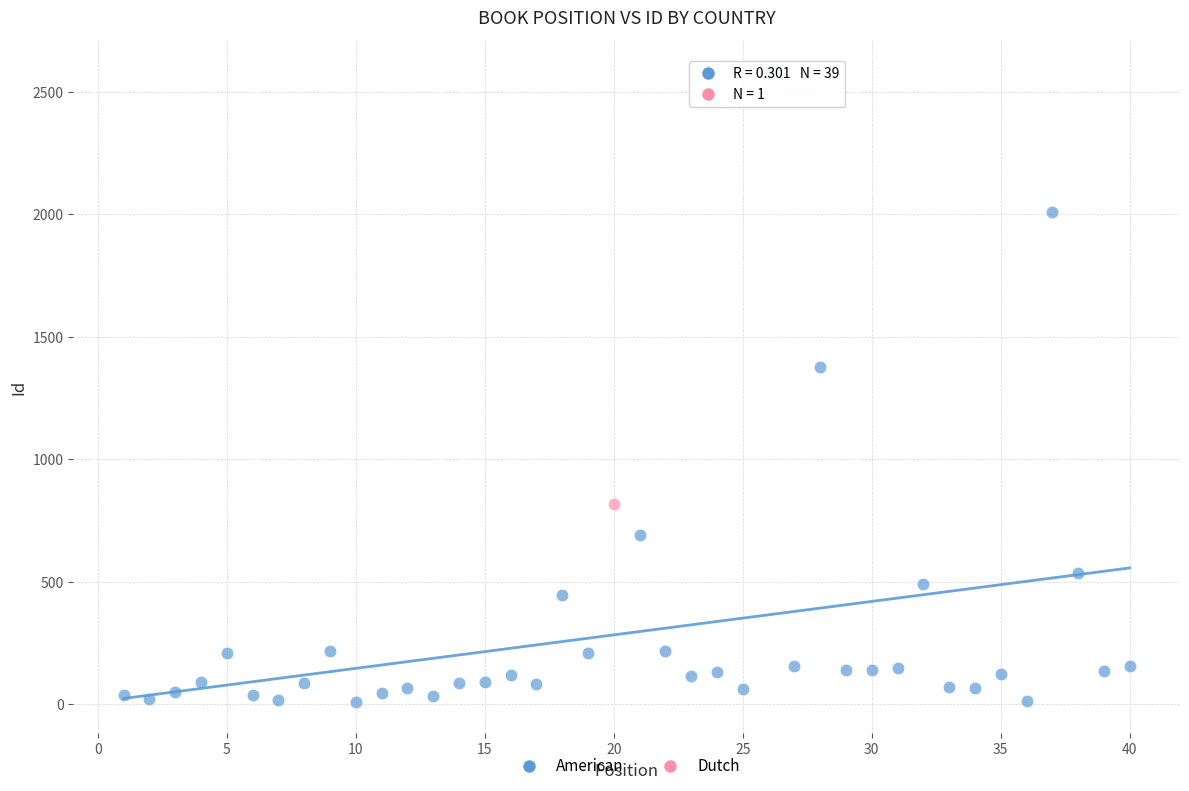

What are all the series names shown in the legend?

American, Dutch